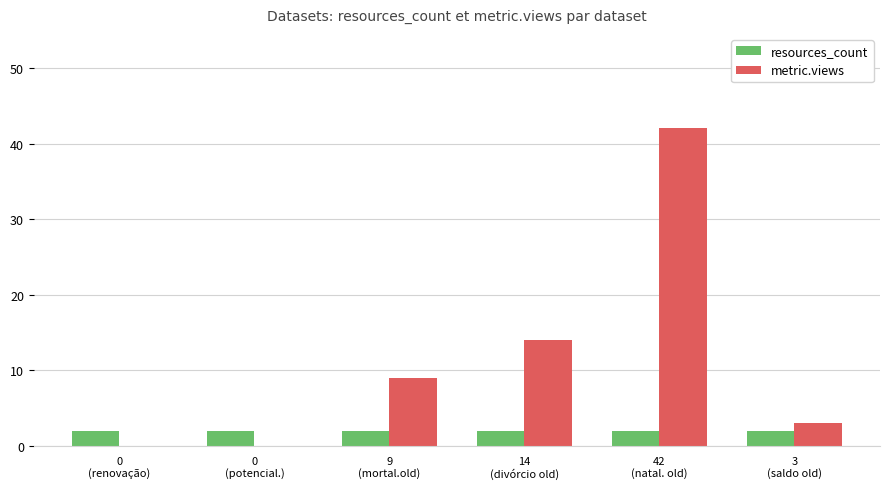

What is the maximum value shown in the chart?

42